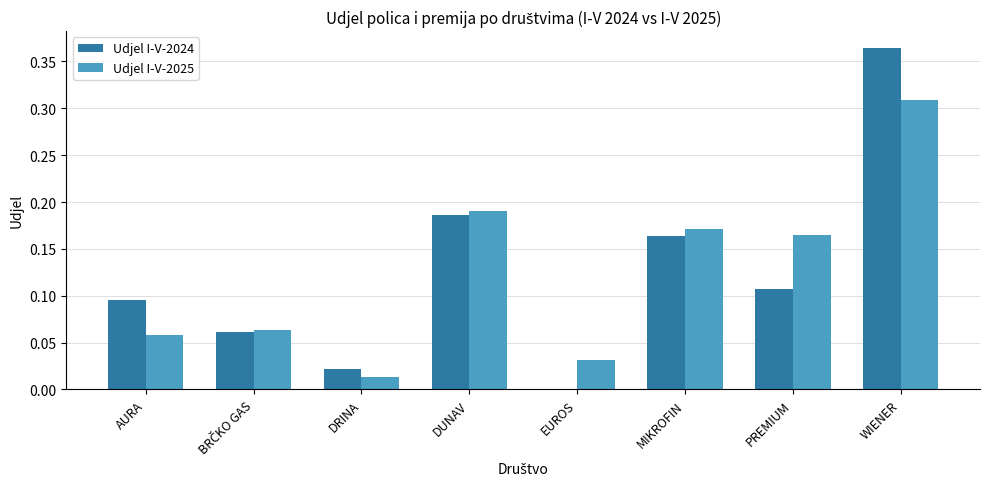

Which category has the highest value in the Udjel I-V-2025 series?

WIENER